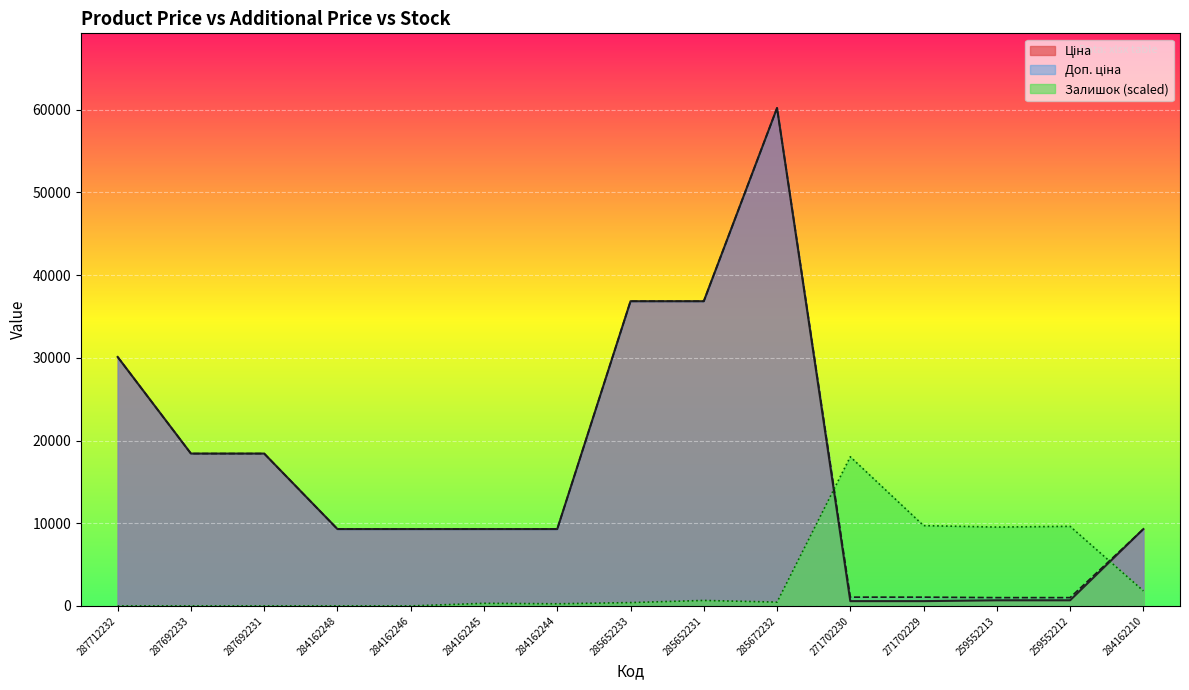

True or false: Доп. ціна has more than 2 interior local peaks.

False